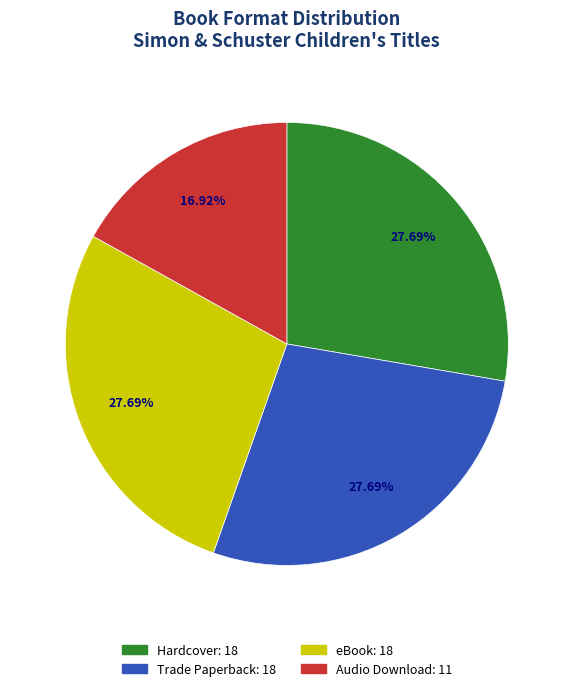

What is the smallest slice in the pie chart?

Audio Download